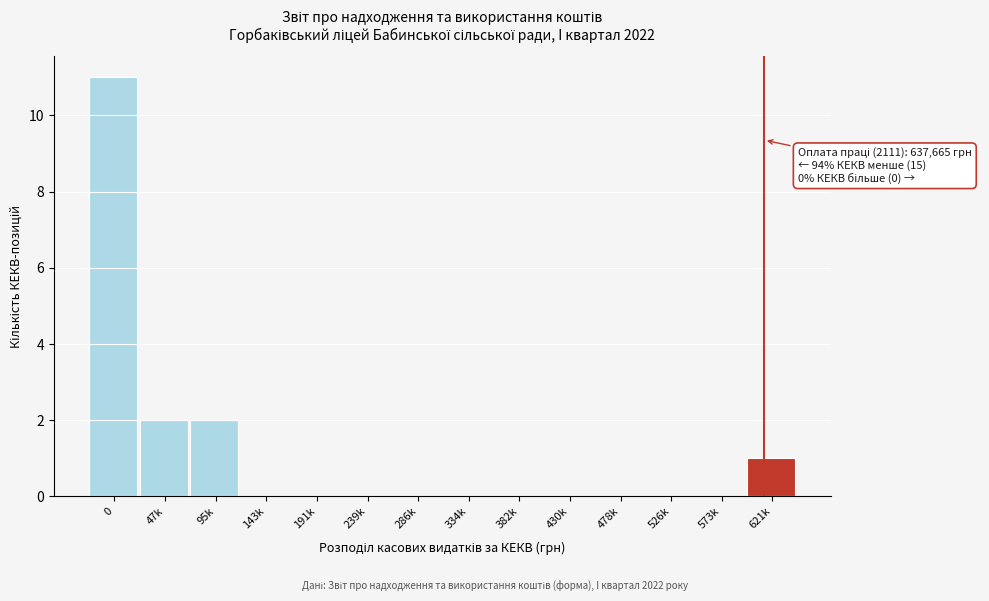

Reading right to left, list all the values displayed in this chart.

621k=1	573k=0	526k=0	478k=0	430k=0	382k=0	334k=0	286k=0	239k=0	191k=0	143k=0	95k=2	47k=2	0=11